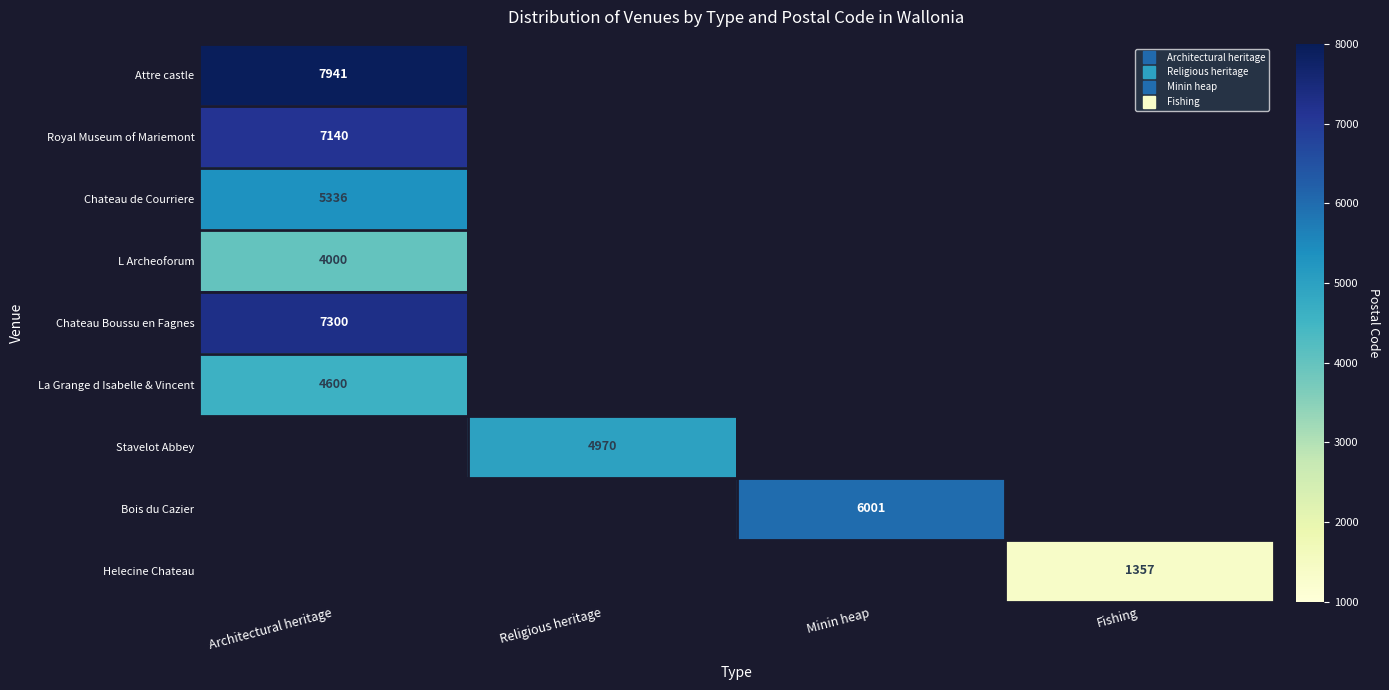

The value of Royal Museum of Mariemont at Architectural heritage is 10371.6. True or false?

False